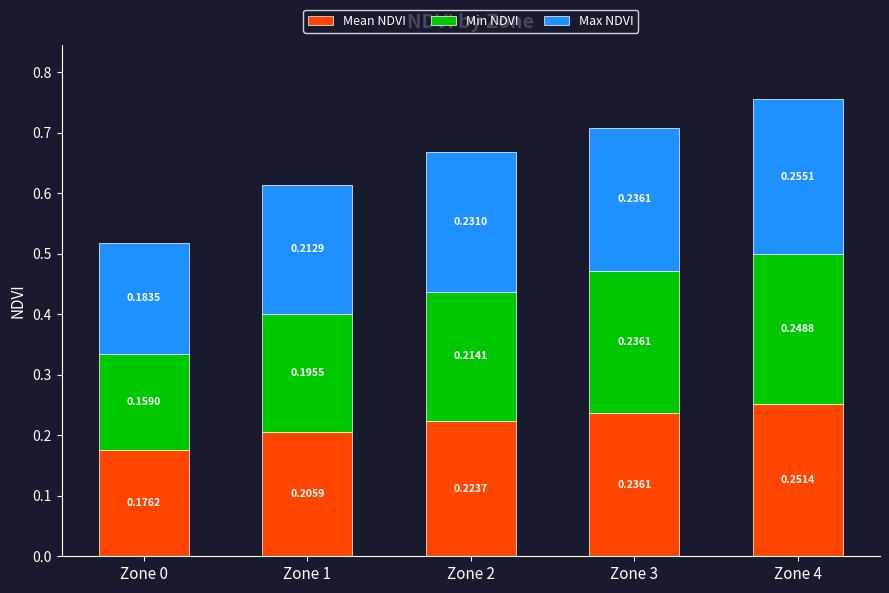

What is the sum of all Mean NDVI values?

1.1